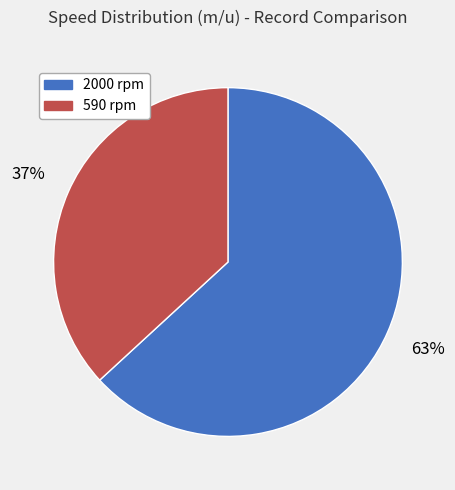

Do 2000 rpm and 590 rpm together represent more than half of the pie?

Yes